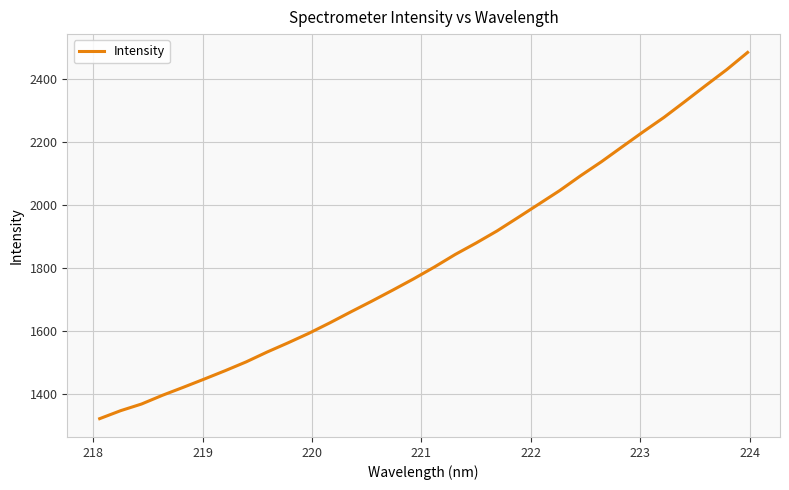

What is the minimum value shown in the chart?

1321.1